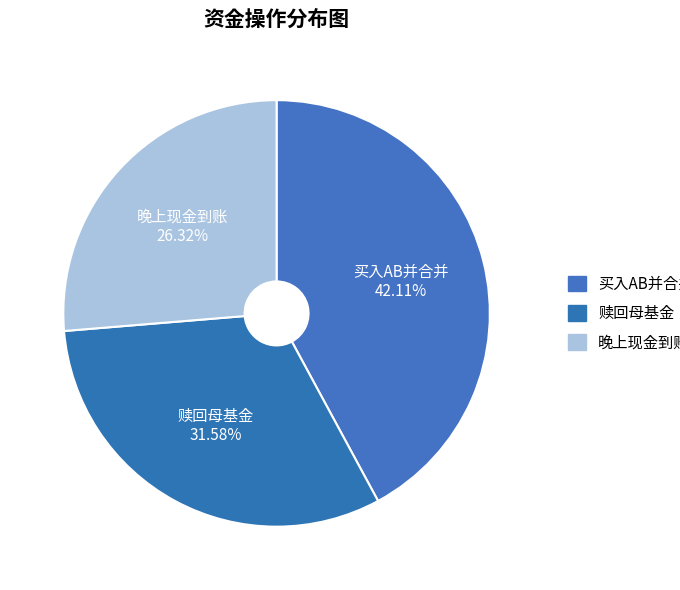

True or false: 晚上现金到账 accounts for 23% of the total.

False